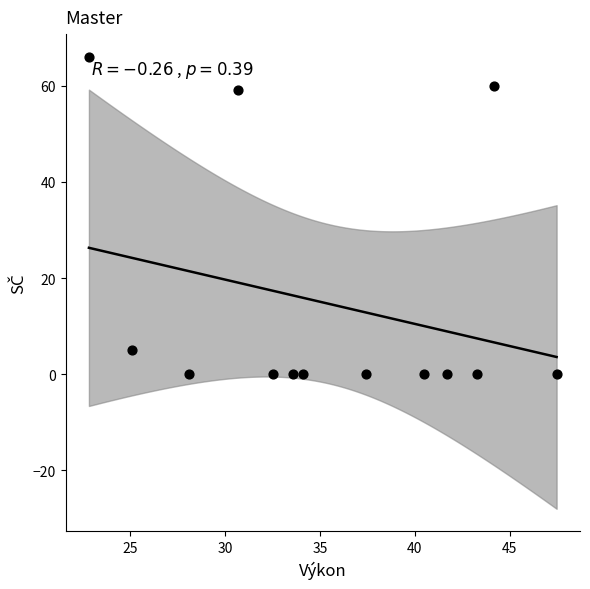

What is the range of Y values (max minus min)?

66